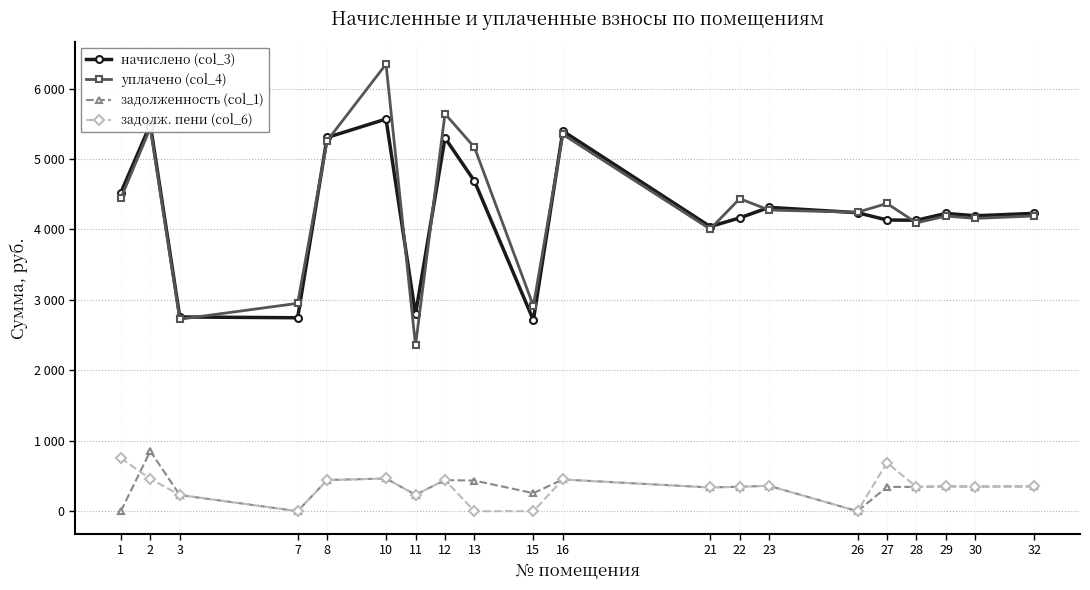

What is the difference between the highest and lowest values at 10?

5882.8